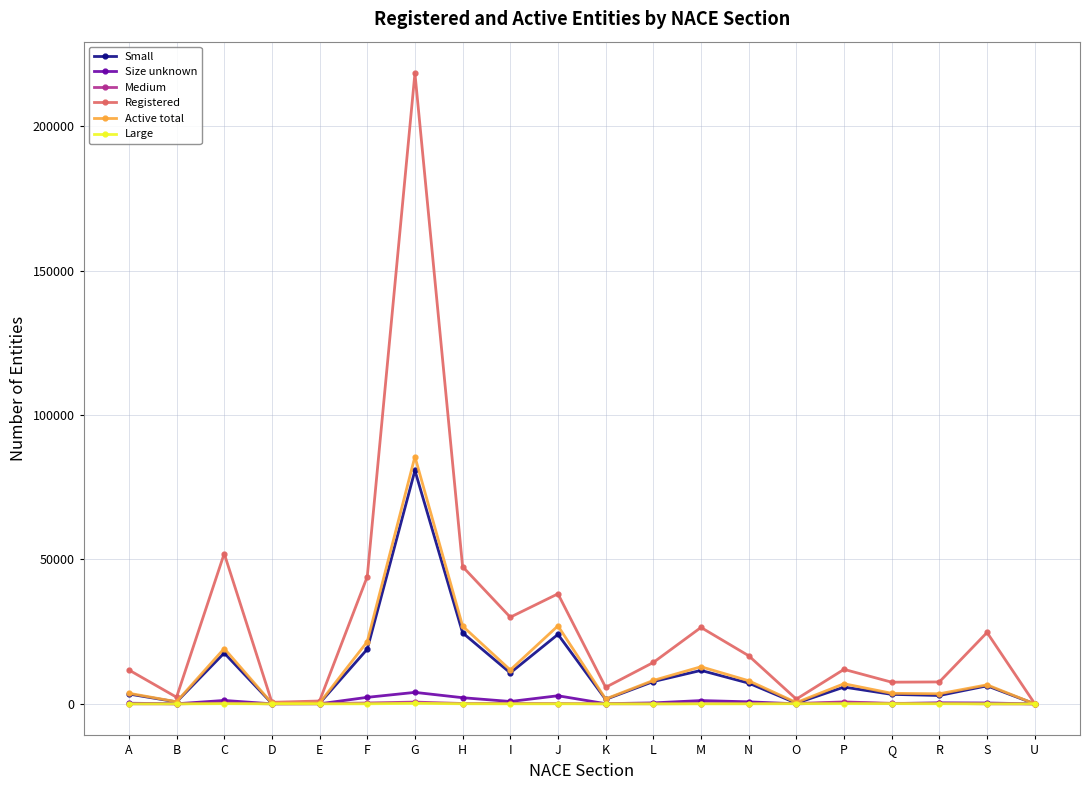

What is the label of the 18th point from the left?

R